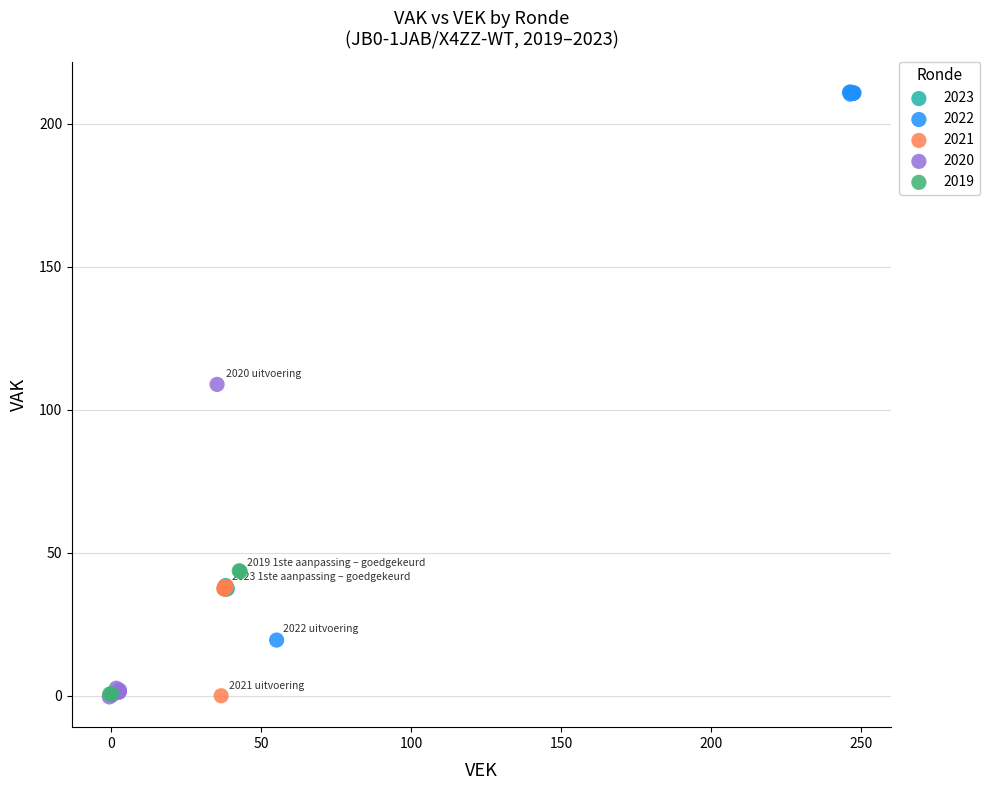

Which series has the widest spread of Y values?

2022